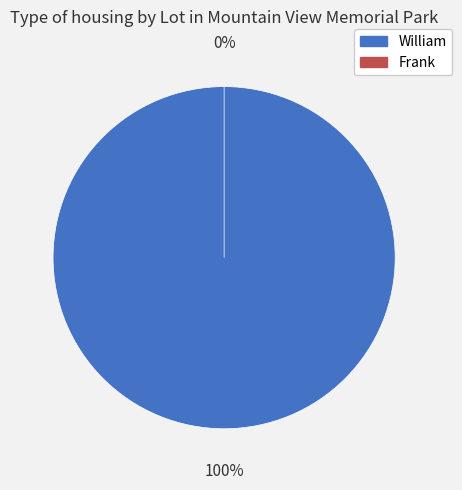

Is the sum of William and Frank greater than half?

Yes